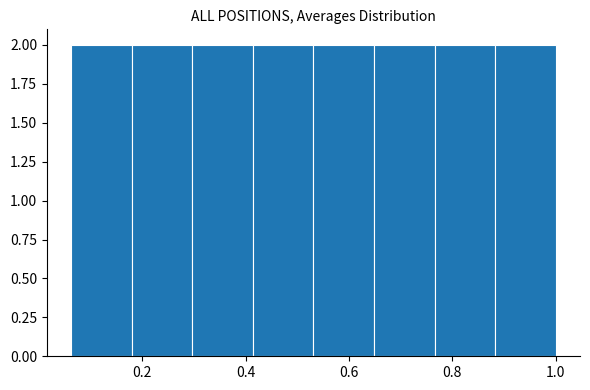

Reading left to right, transcribe this chart: for each bar, give the range it covers on the x-axis and its height. Neither the bar edges nor the heights are printed on the chart, so give them approximately, as read against the axes.

0.06 to 0.18: 2
0.18 to 0.30: 2
0.30 to 0.42: 2
0.42 to 0.54: 2
0.54 to 0.64: 2
0.64 to 0.76: 2
0.76 to 0.88: 2
0.88 to 1.00: 2